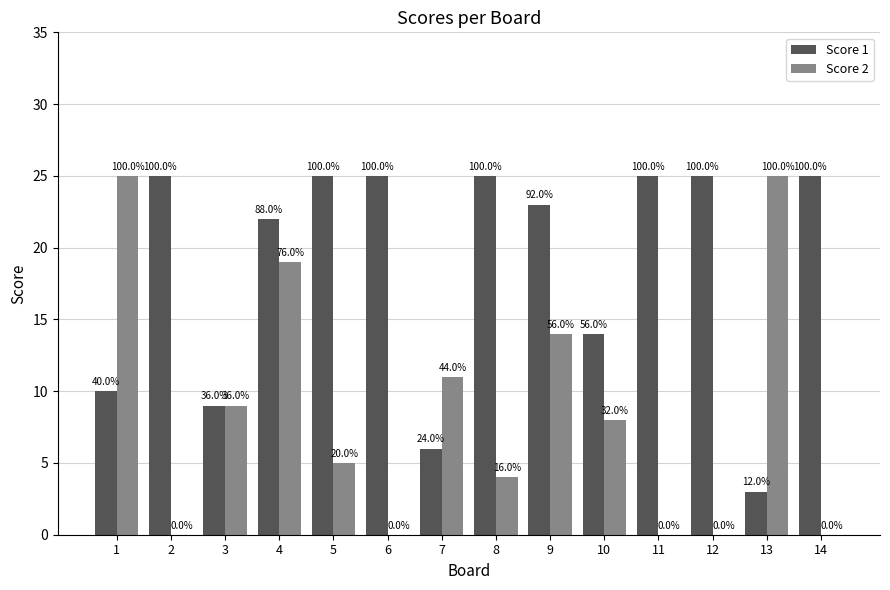

What are all the series names shown in the legend?

Score 1, Score 2